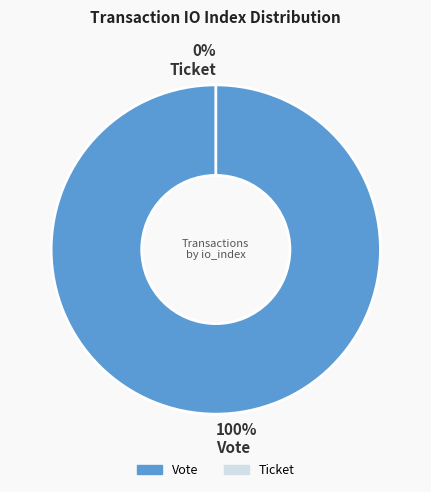

What percentage is NOT represented by Ticket (io_index=0)?

100.0%